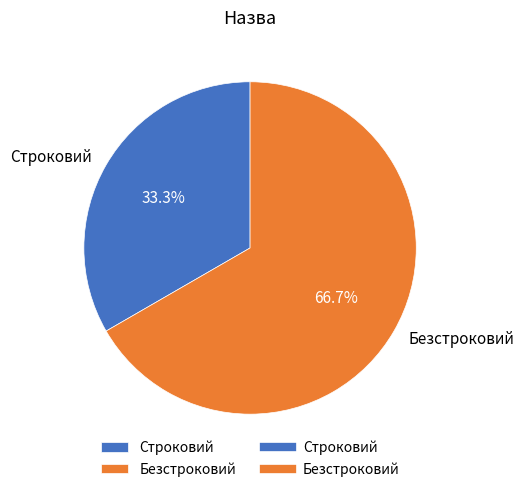

Which category has the smallest portion of the pie?

Строковий